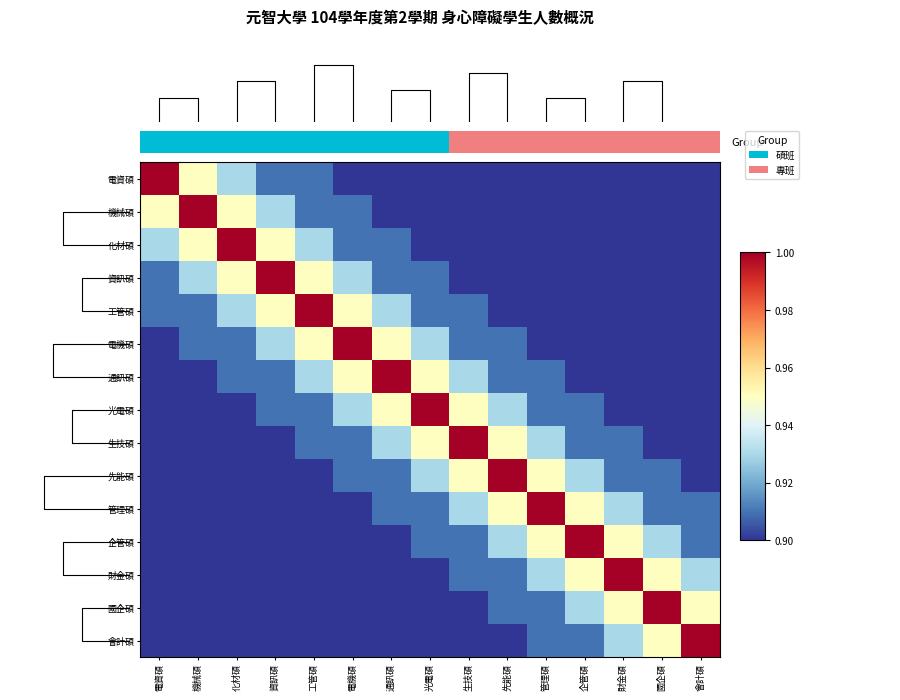

What is the total value across all series at 財金碩?

13.8